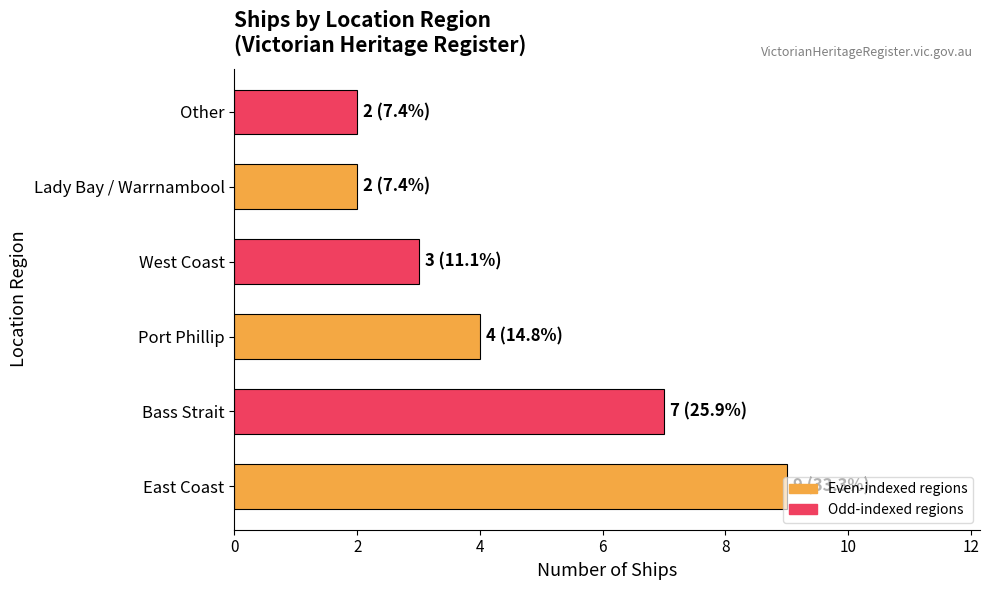

True or false: the data shows 11 at Bass Strait.

False